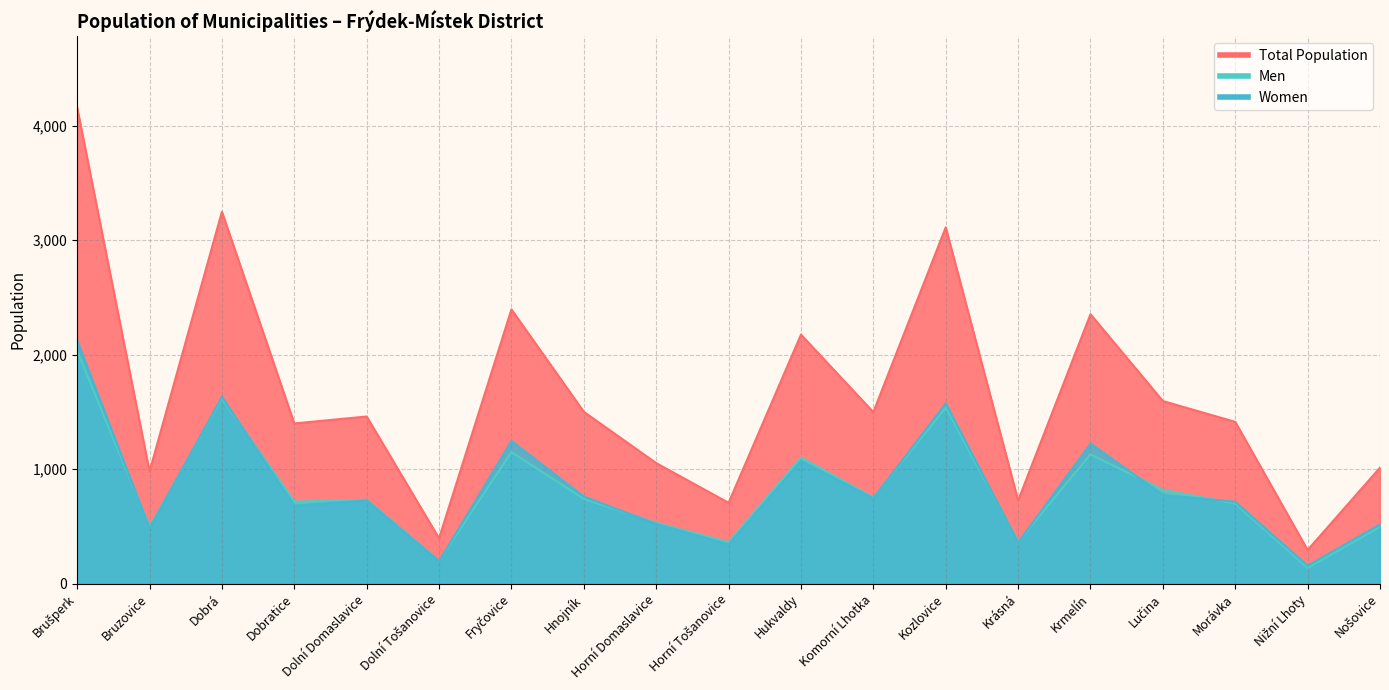

Is it true that Women equals 128 at Krásná?

False